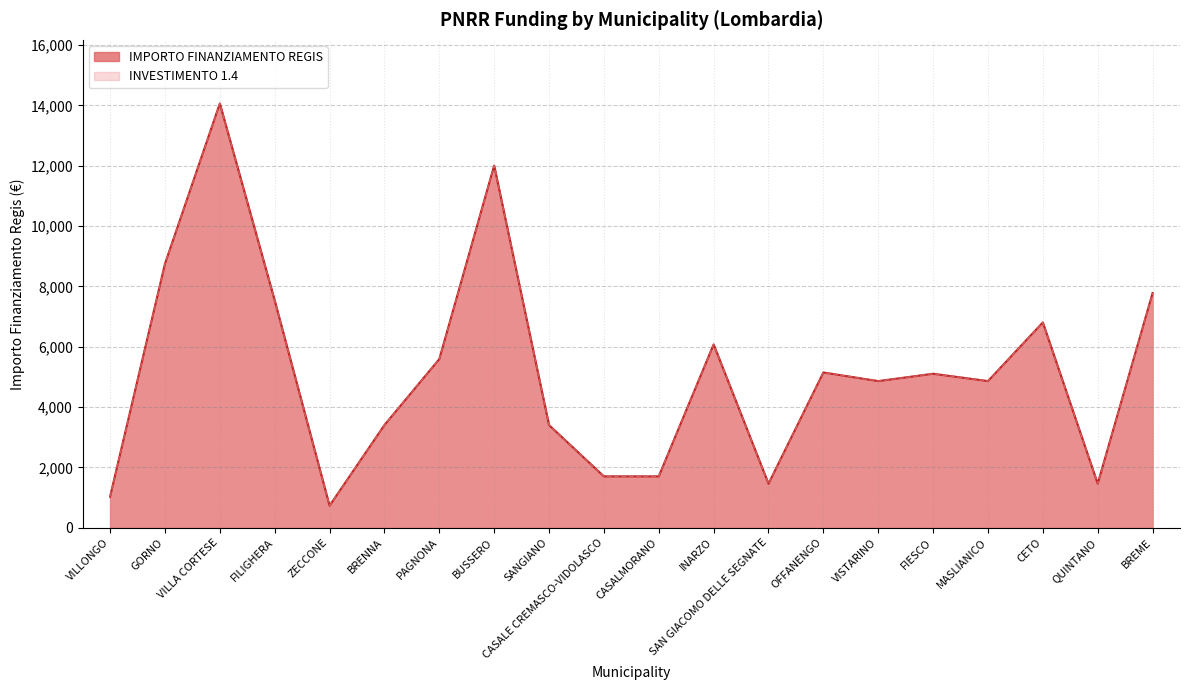

Reading left to right, transcribe all the data shown in this chart.

INVESTIMENTO 1.4: VILLONGO=1029	GORNO=8748	VILLA CORTESE=14063	FILIGHERA=7533	ZECCONE=729	BRENNA=3402	PAGNONA=5589	BUSSERO=12005	SANGIANO=3402	CASALE CREMASCO-VIDOLASCO=1701	CASALMORANO=1701	INARZO=6075	SAN GIACOMO DELLE SEGNATE=1458	OFFANENGO=5145	VISTARINO=4860	FIESCO=5103	MASLIANICO=4860	CETO=6804	QUINTANO=1458	BREME=7776
IMPORTO FINANZIAMENTO REGIS: VILLONGO=1029	GORNO=8748	VILLA CORTESE=14063	FILIGHERA=7533	ZECCONE=729	BRENNA=3402	PAGNONA=5589	BUSSERO=12005	SANGIANO=3402	CASALE CREMASCO-VIDOLASCO=1701	CASALMORANO=1701	INARZO=6075	SAN GIACOMO DELLE SEGNATE=1458	OFFANENGO=5145	VISTARINO=4860	FIESCO=5103	MASLIANICO=4860	CETO=6804	QUINTANO=1458	BREME=7776